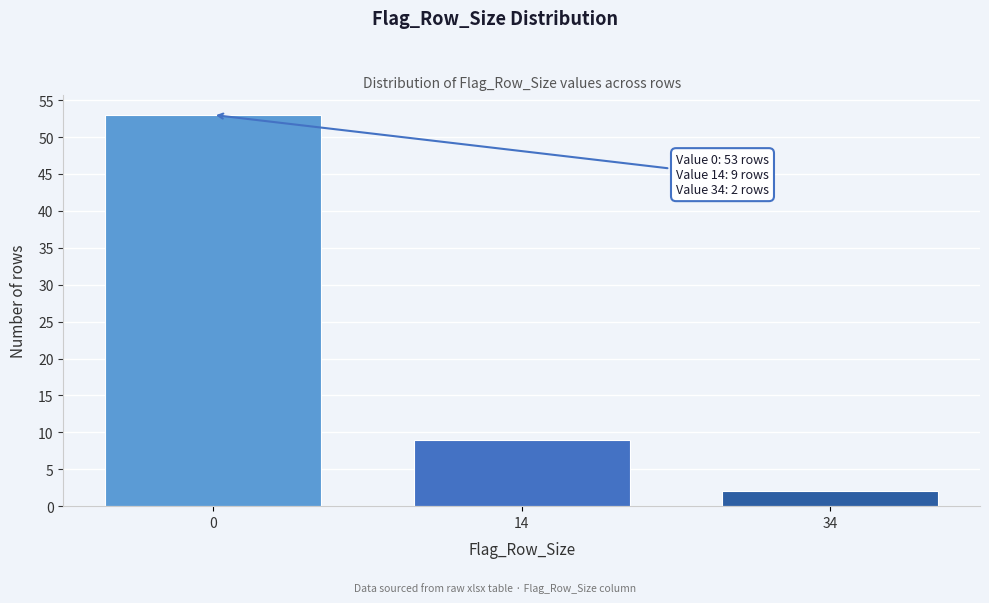

Reading right to left, list all the values displayed in this chart.

34=2	14=9	0=53